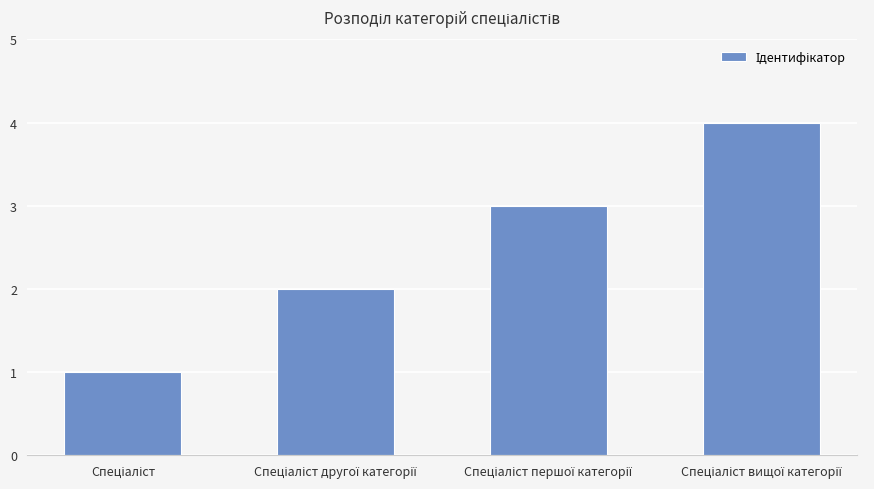

What is the difference between the maximum and minimum values?

3